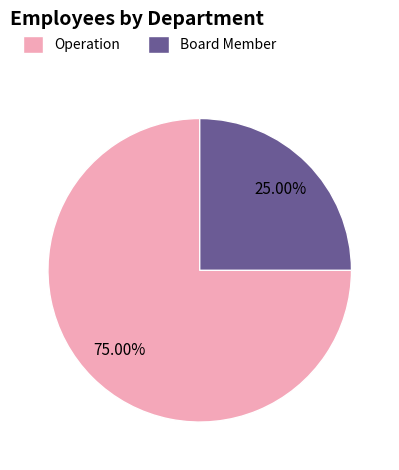

Between Operation and Board Member, which is larger?

Operation